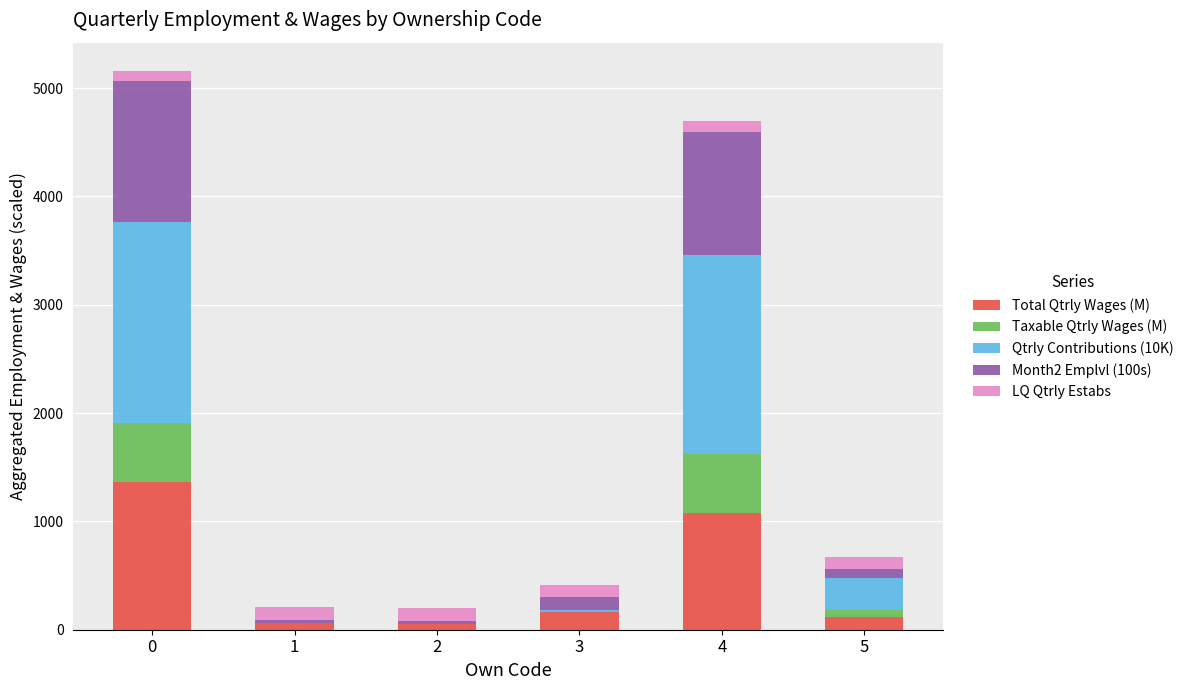

What is the sum of all Total Qtrly Wages (M) values?

2839.4